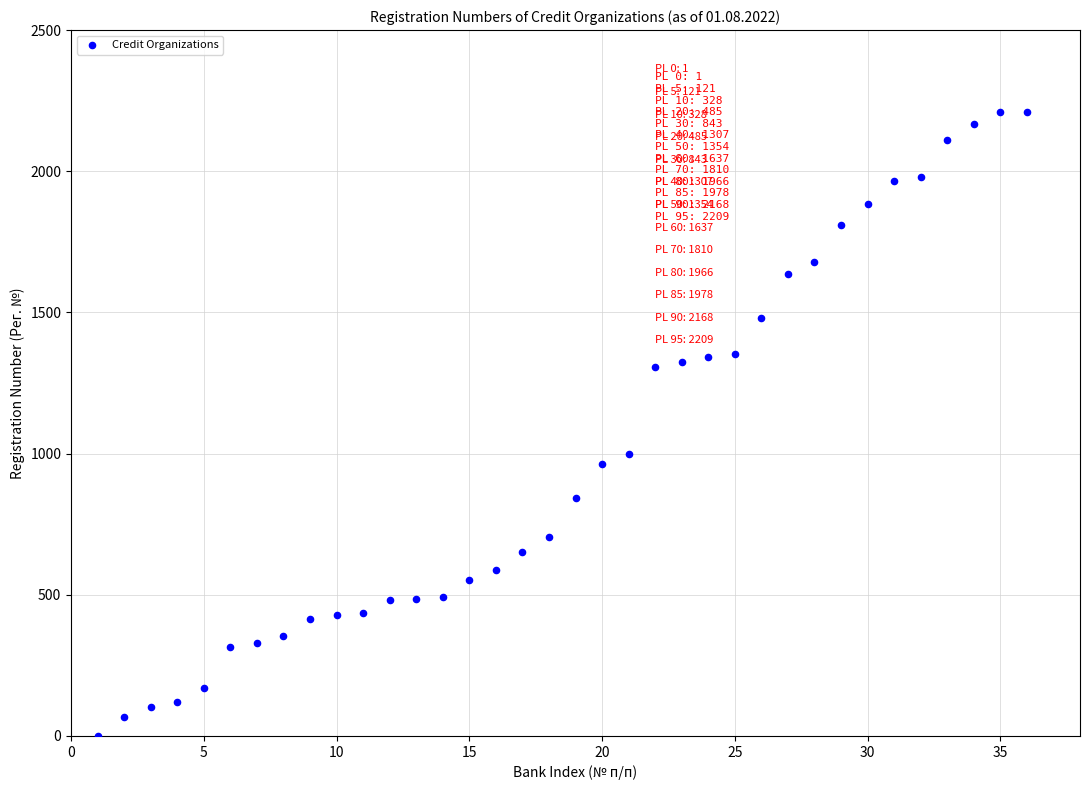

What Y value in the scatter plot is closest to 1105?

1000